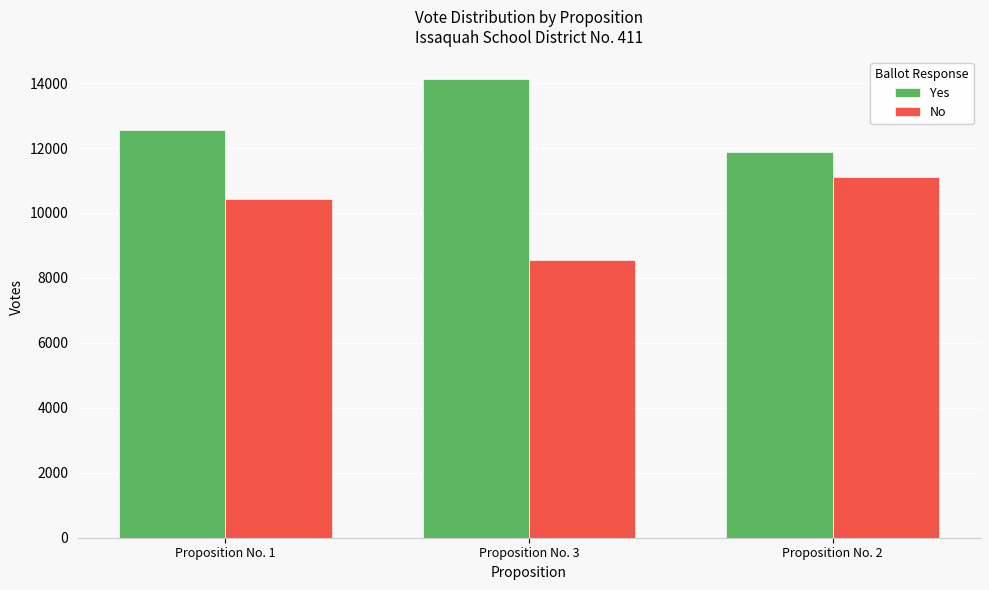

Which label corresponds to the smallest value in the chart?

Proposition No. 3